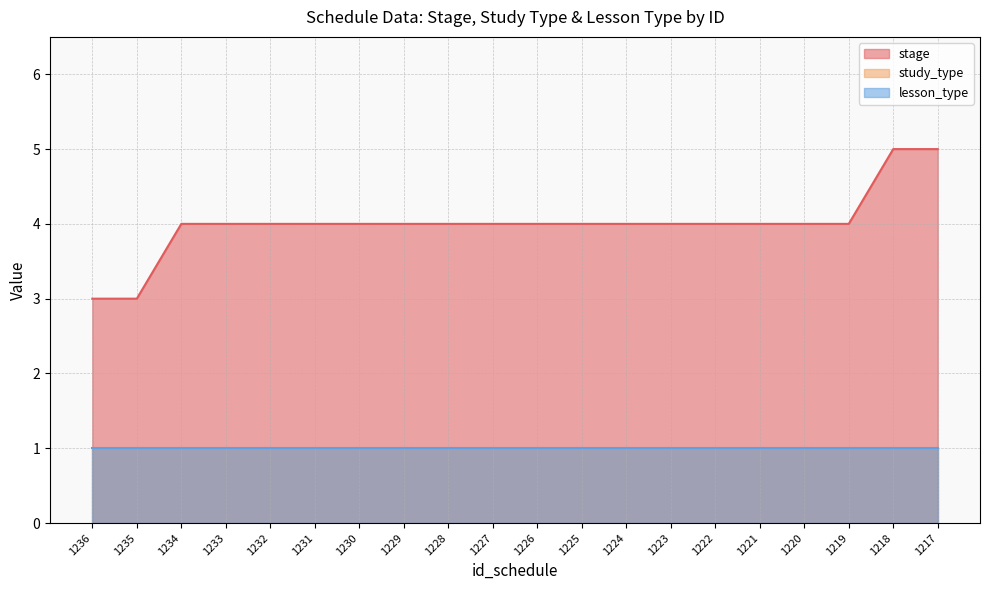

True or false: study_type and lesson_type cross at least once.

False